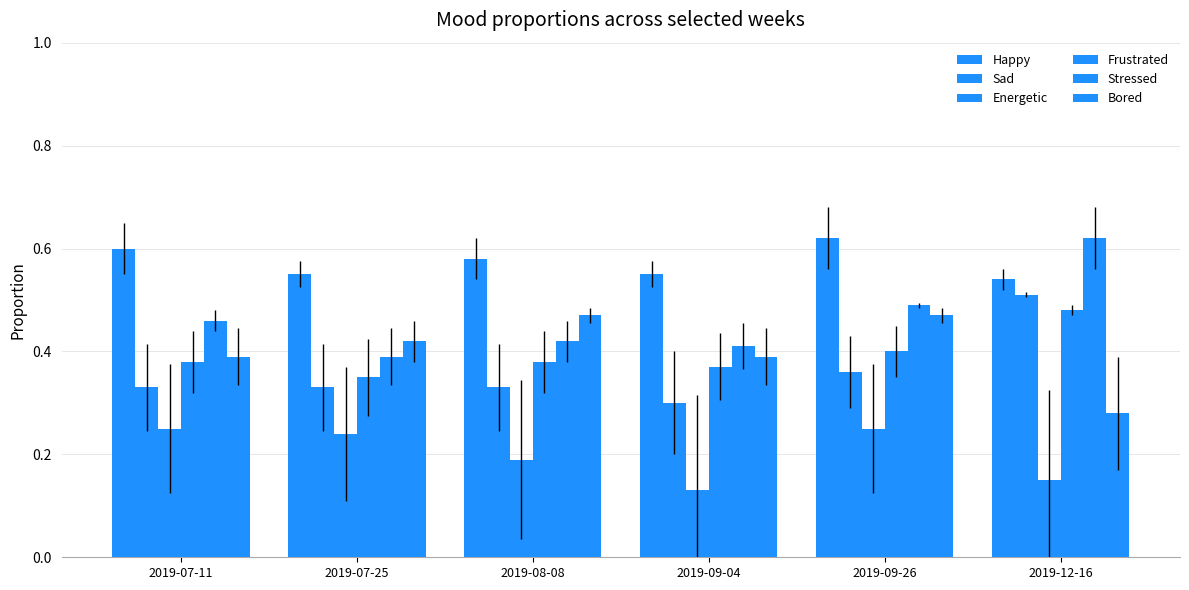

Does the chart contain stacked bars?

No